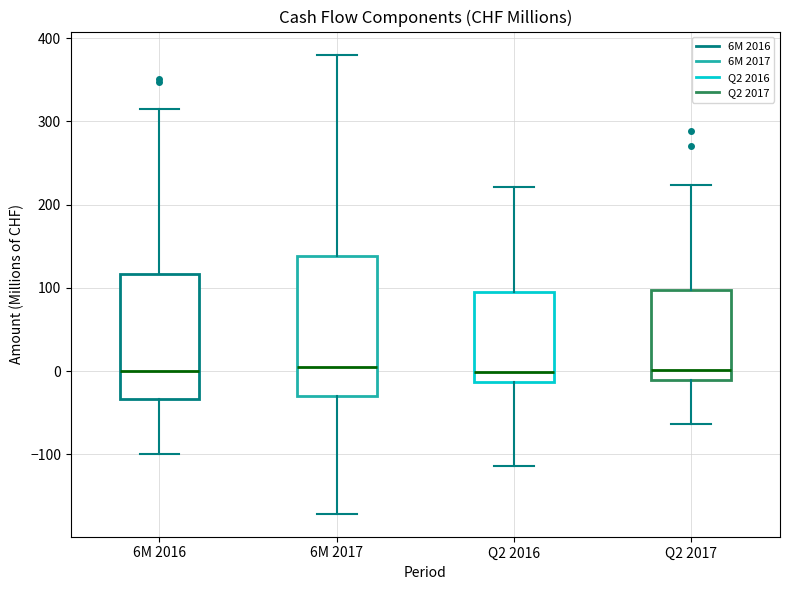

Where is the lower edge of the box for 6M 2017 on the y-axis? The values are not printed on the chart, so give them approximately, as read against the axis.

-30